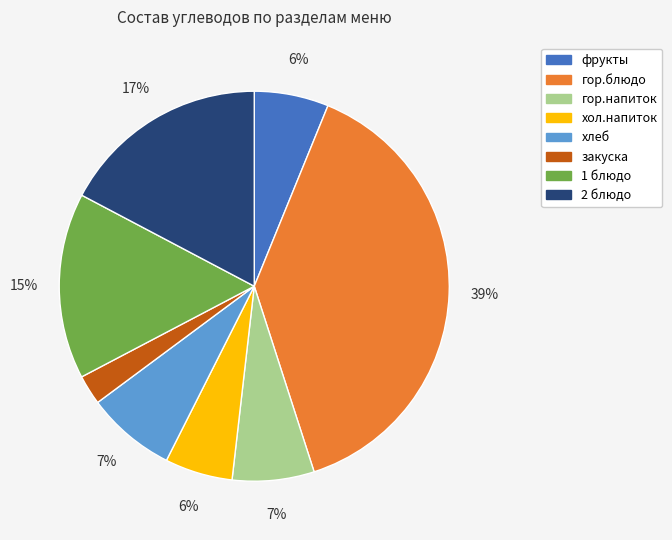

Do хол.напиток and закуска together represent more than half of the pie?

No